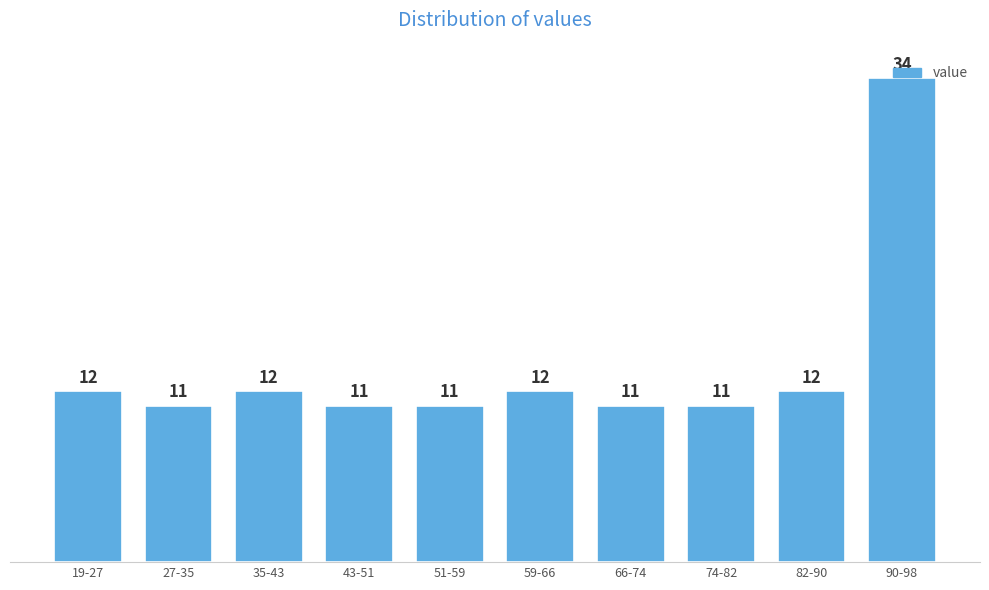

What value does the data have at 51-59, to the nearest 5?

10